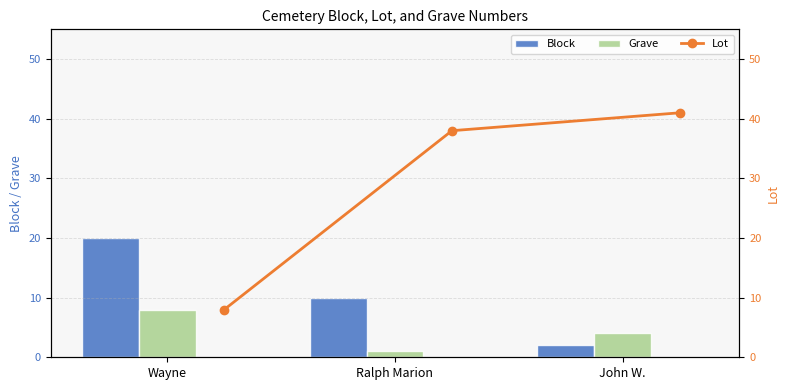

What is the value of the Block bar at the 1st from the left?

20